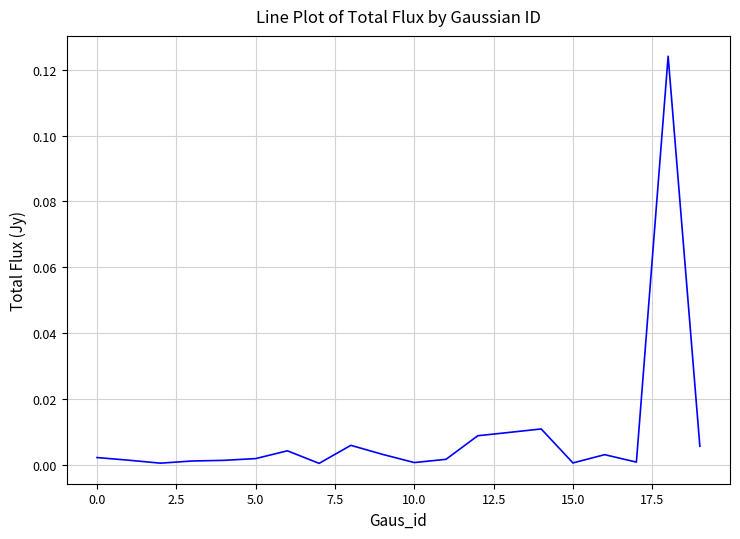

Does the chart display data point markers on the line(s)?

No